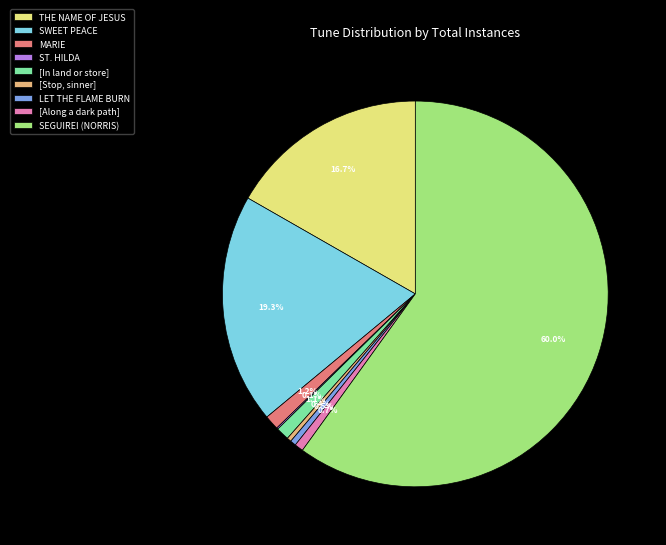

Which slice represents more than half of the pie?

SEGUIREI (NORRIS)